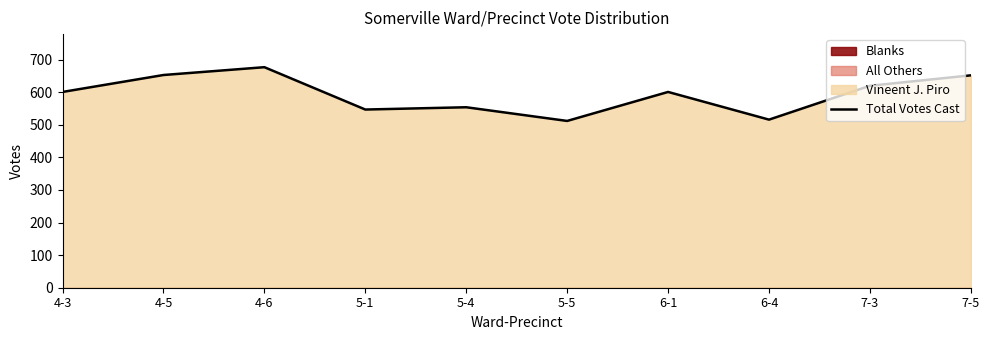

What is the difference between the values at 4-5 and 7-3?

33